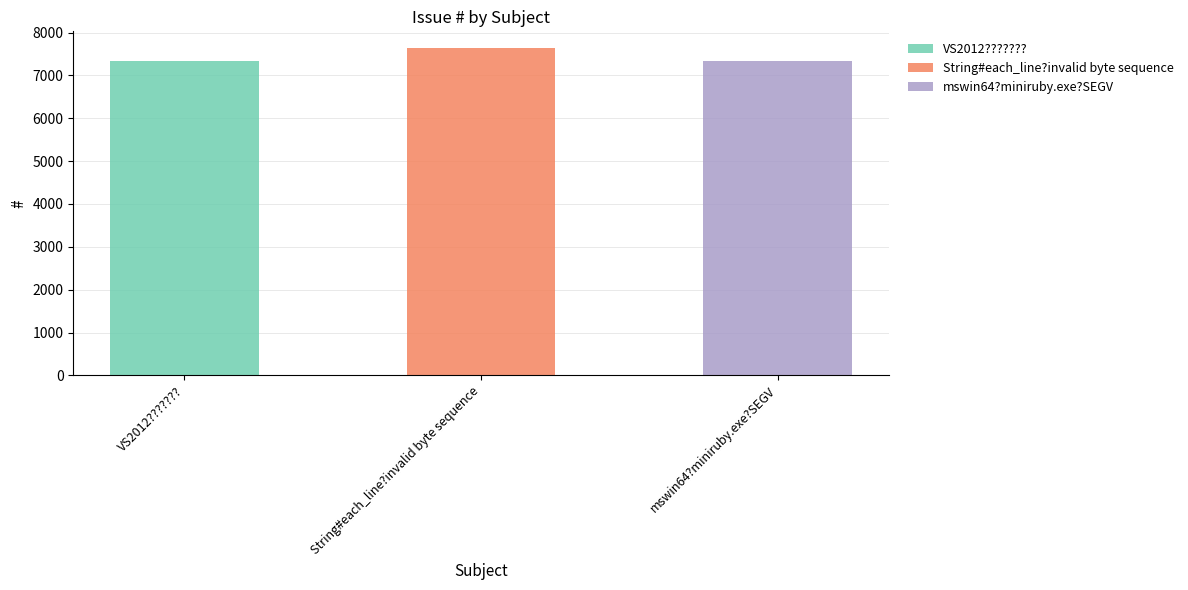

Reading left to right, list all the values displayed in this chart.

7333	7646	7332